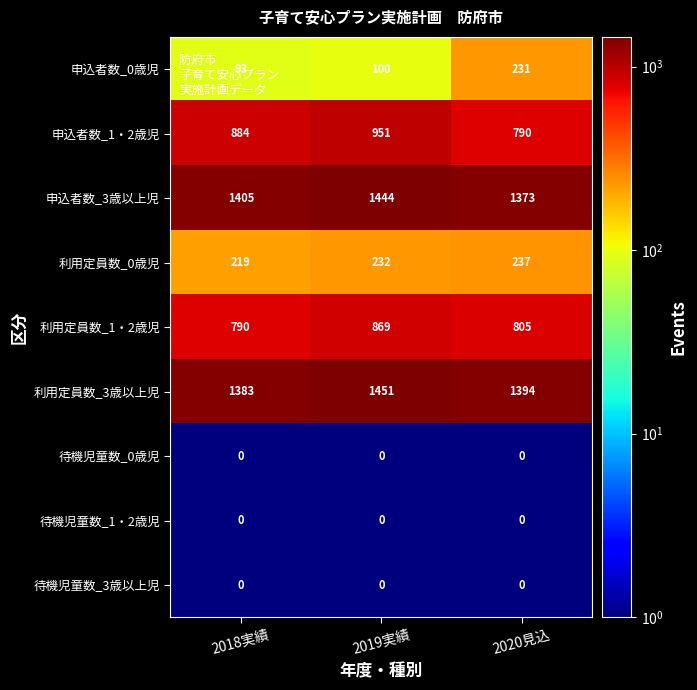

Which series has the largest total across all categories?

利用定員数_3歳以上児